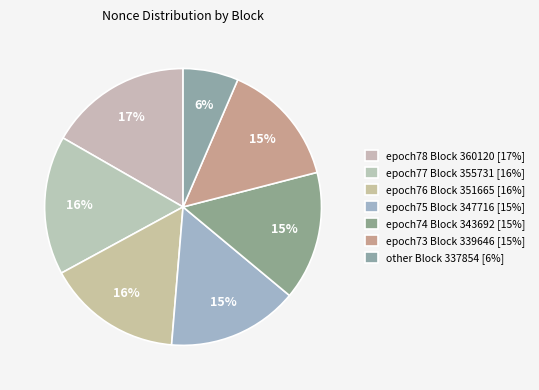

Which category has the biggest portion of the pie?

epoch78 (360120)